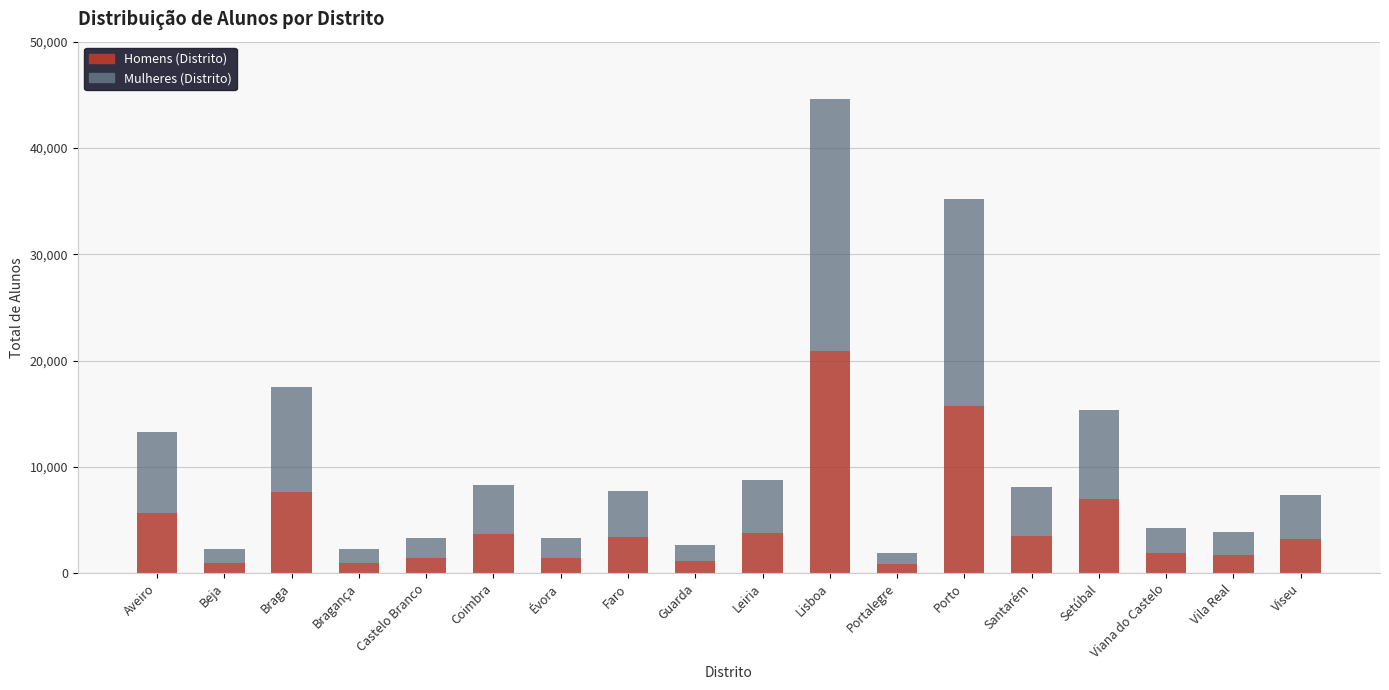

What is the sum of the Homens (Distrito) values at Coimbra and Porto?

19432.0